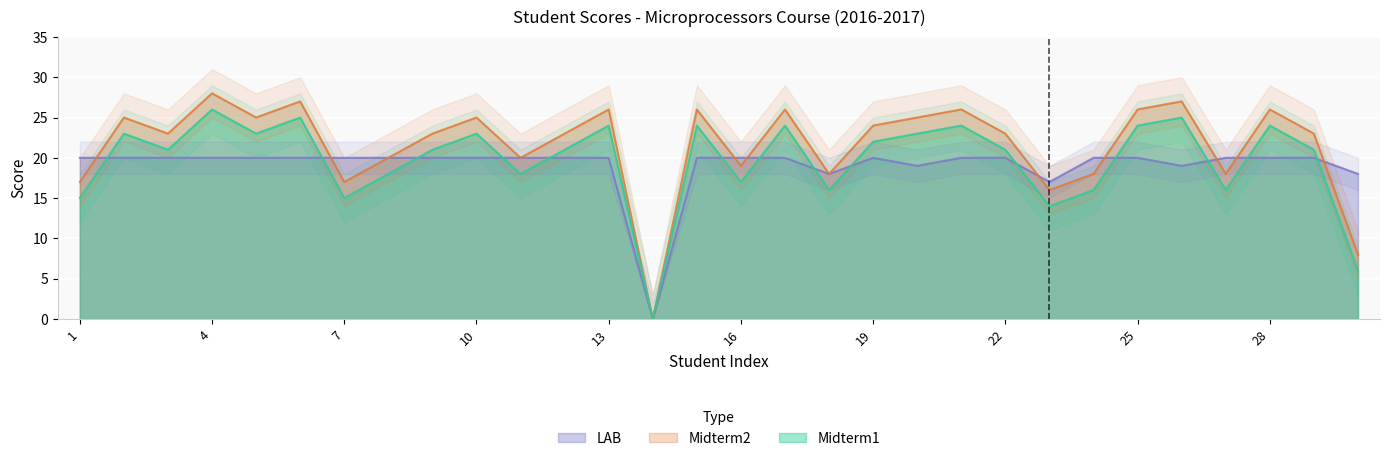

What is the value of the LAB point at the 29th from the left?

20